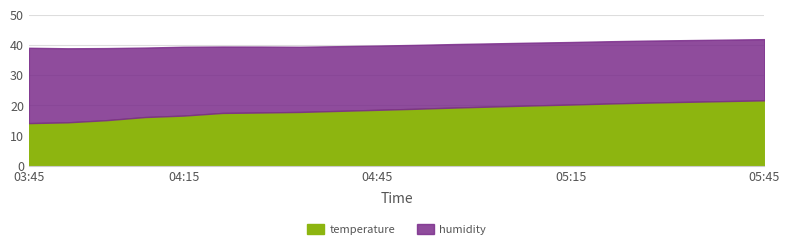

List the series in order of their peak value, lowest first.

temperature, humidity